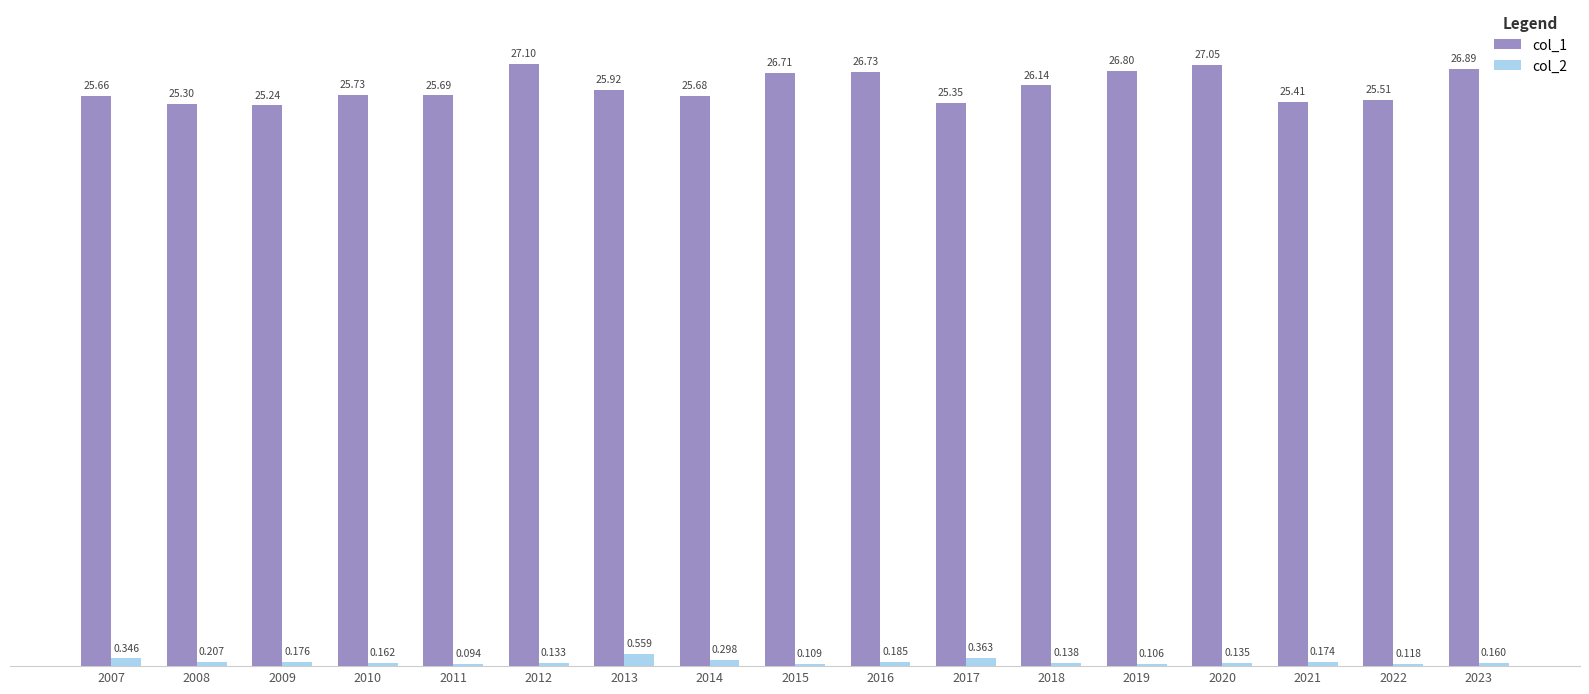

Which category has the lowest value in the col_1 series?

2009